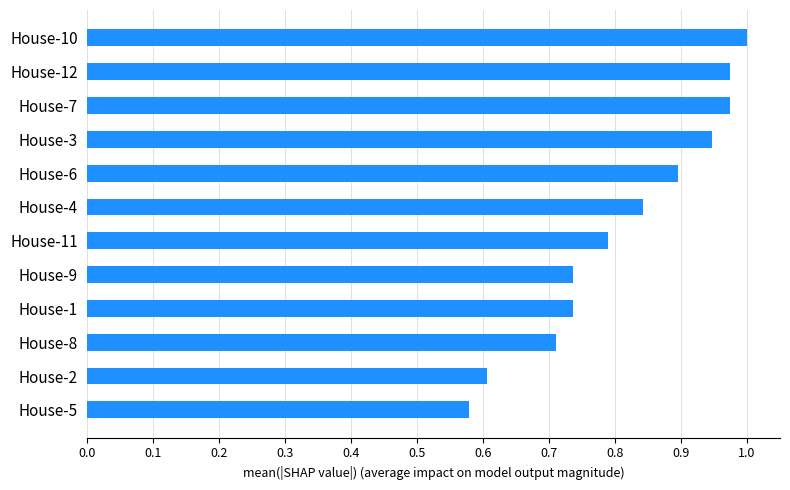

True or false: the data shows 0.2 at House-4.

False